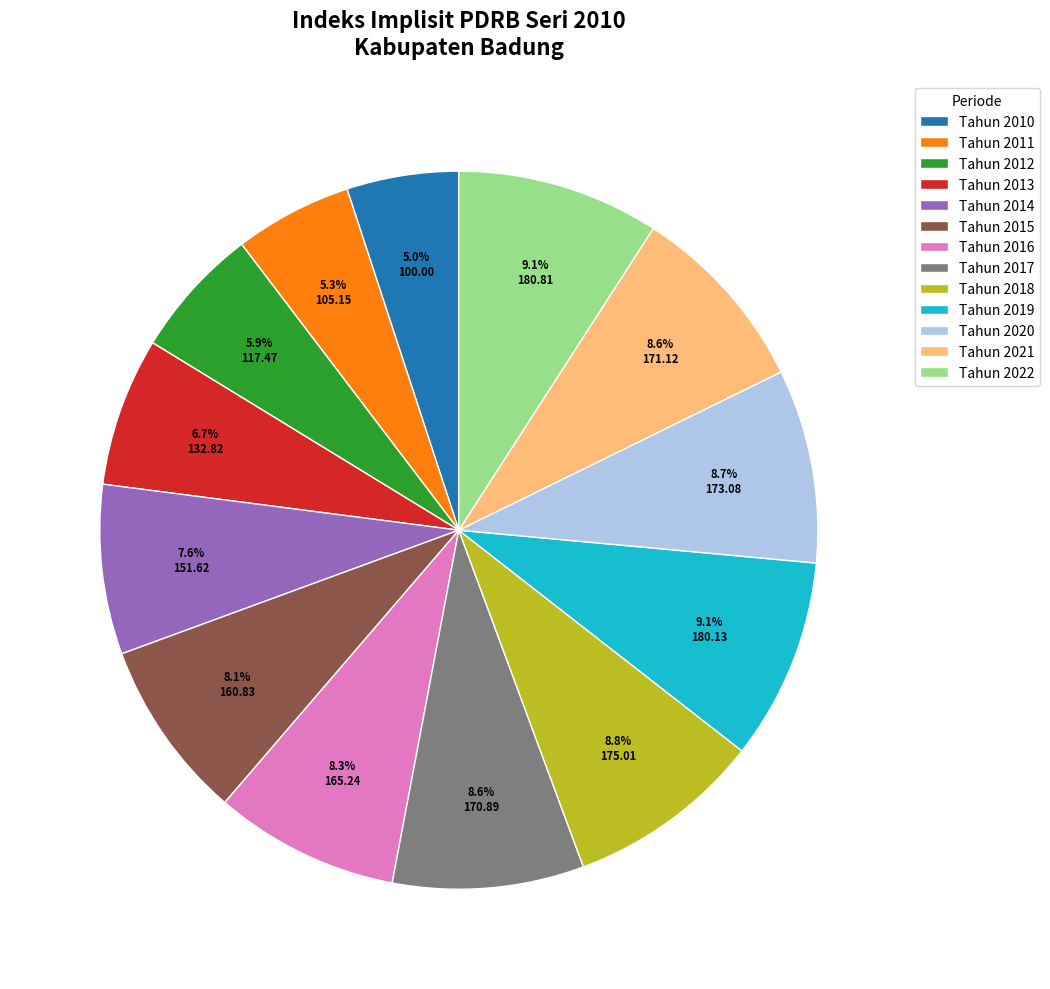

Which has a higher value, Tahun 2020 or Tahun 2014?

Tahun 2020